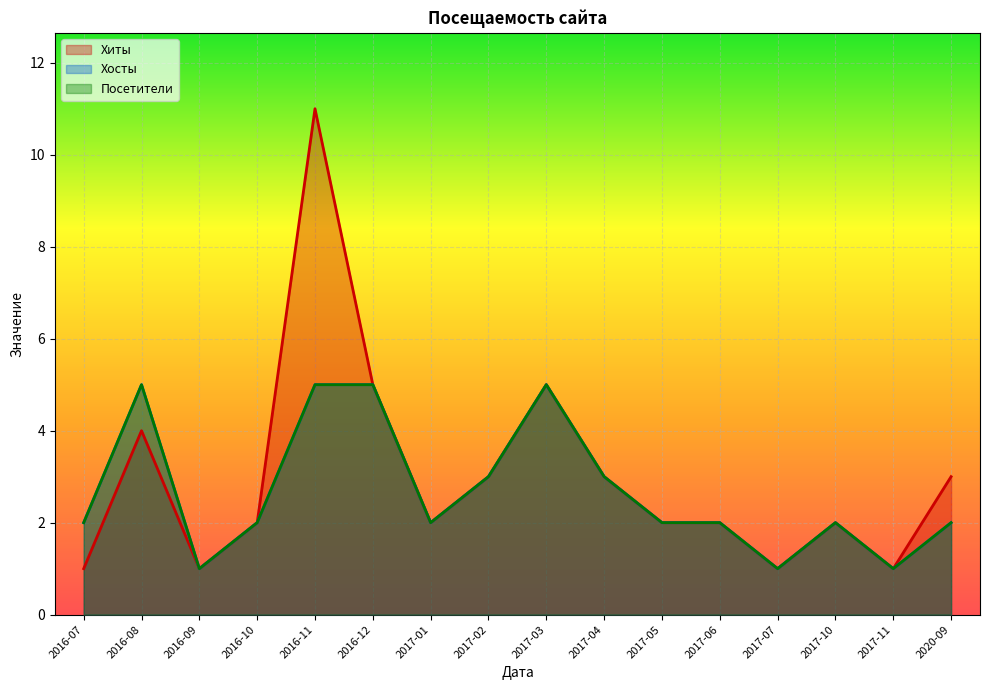

How many interior local valleys does the Посетители series have?

4